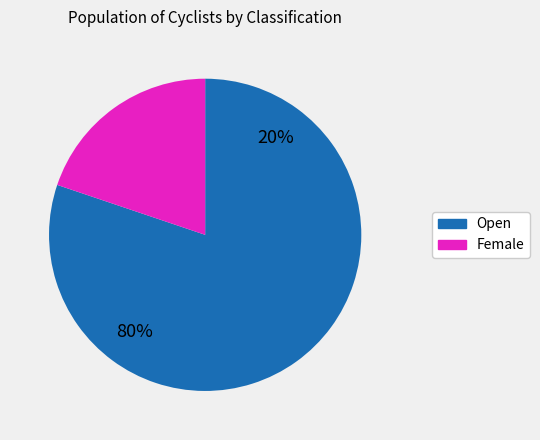

Count the number of slices in the pie.

2